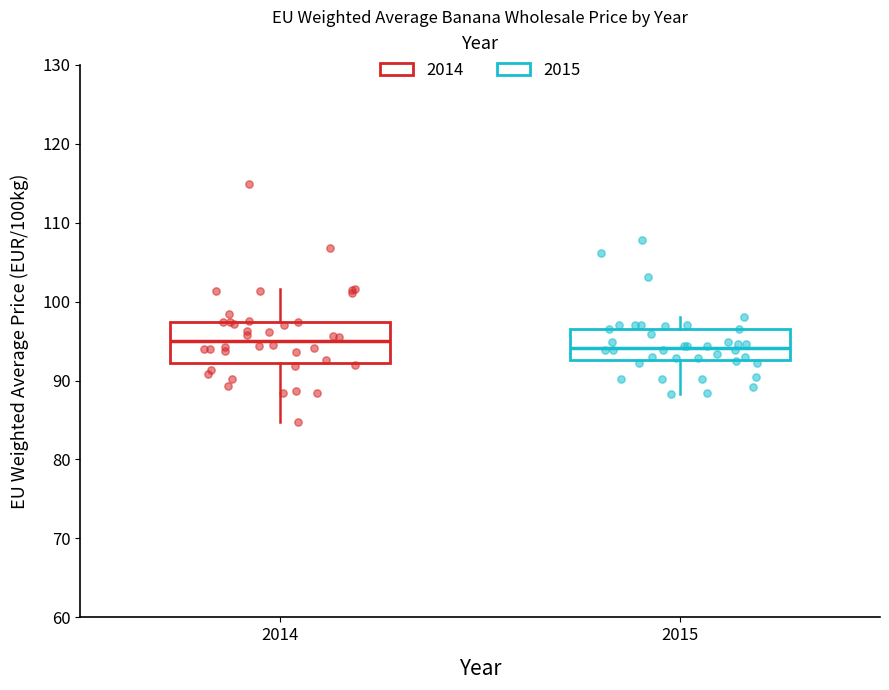

Where does the lower whisker of the box at x = 2015 end on the y-axis? The values are not printed on the chart, so give them approximately, as read against the axis.

88